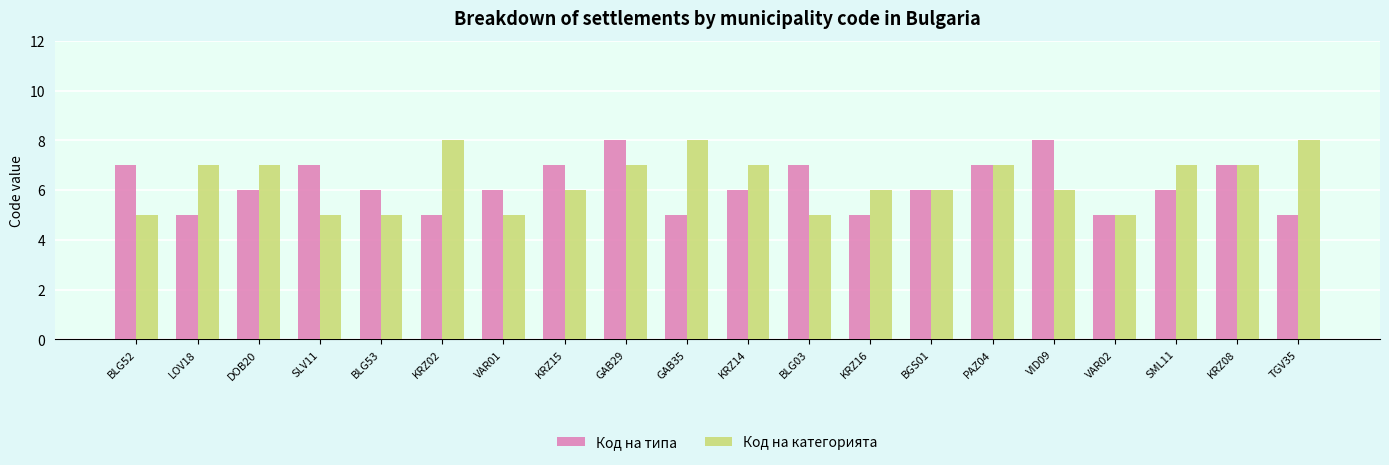

What is the maximum value shown in the chart?

8